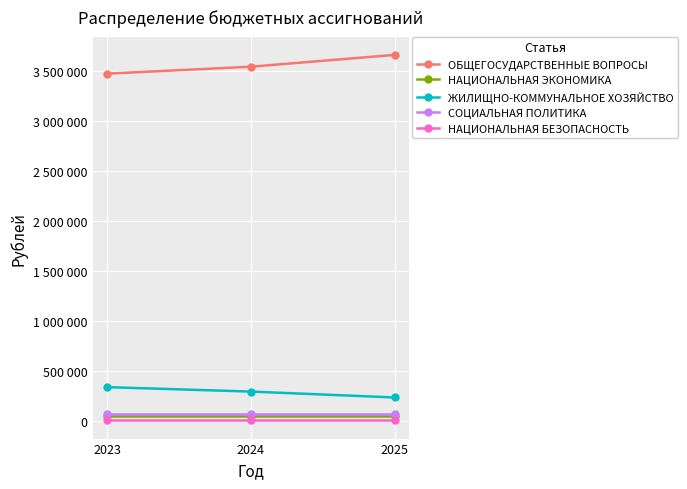

What is the approximate value of СОЦИАЛЬНАЯ ПОЛИТИКА at 2025?

68500